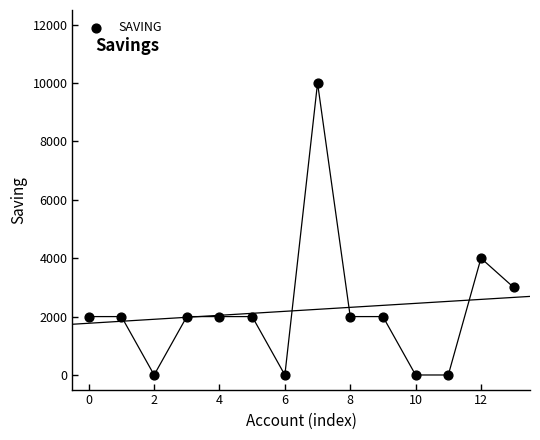

What Y value in the scatter plot is closest to 5000?

4000